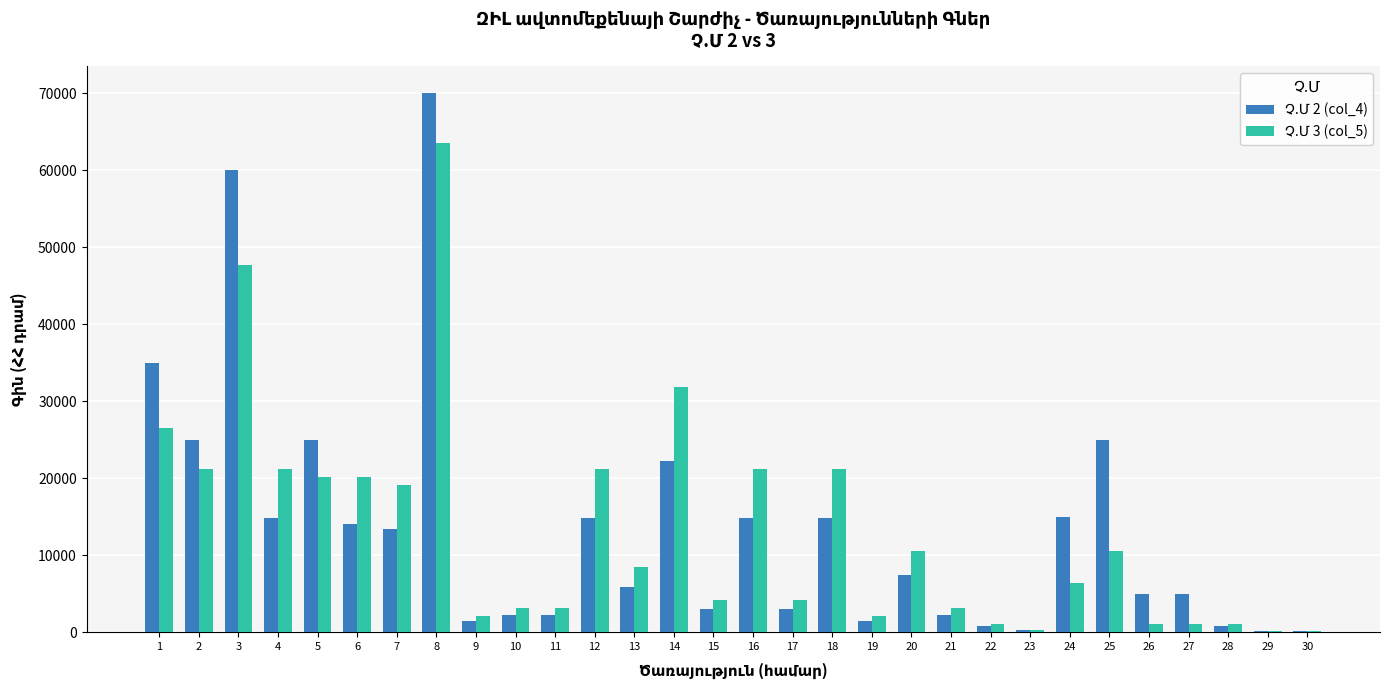

What is the greatest value displayed?

70000.0